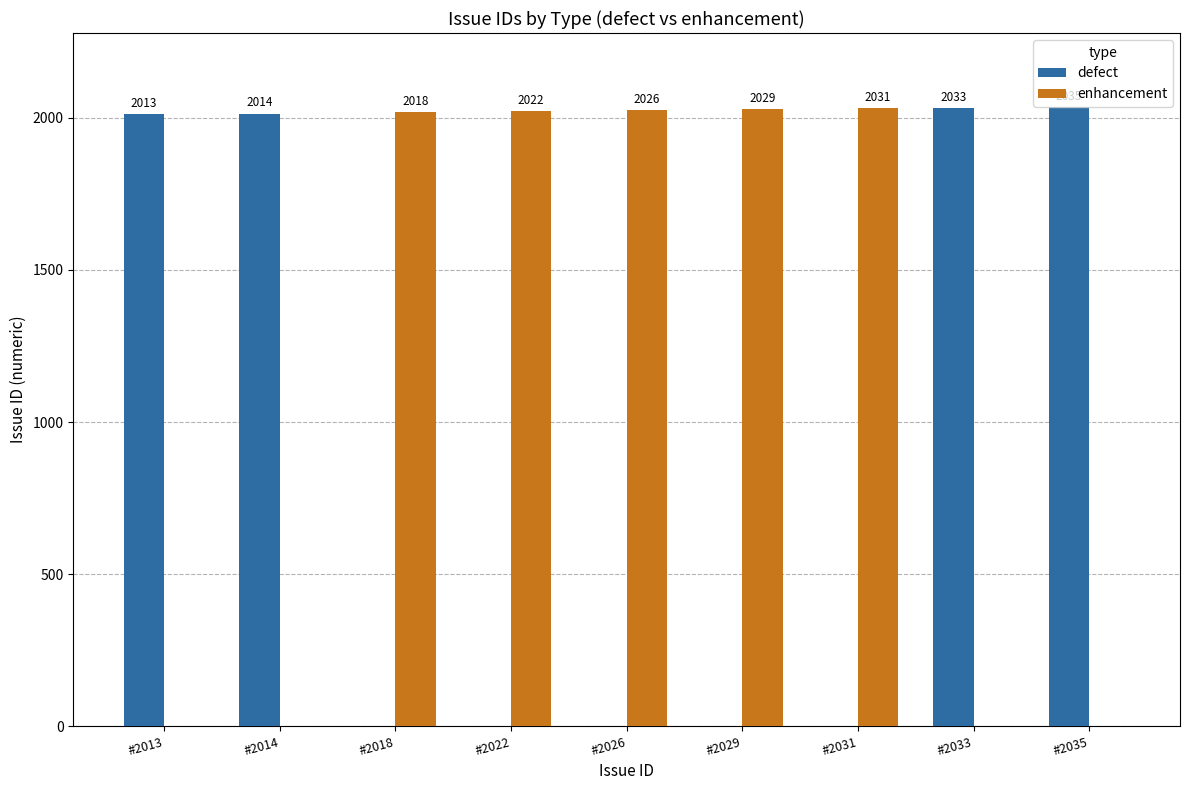

Which series has the widest spread of values?

defect